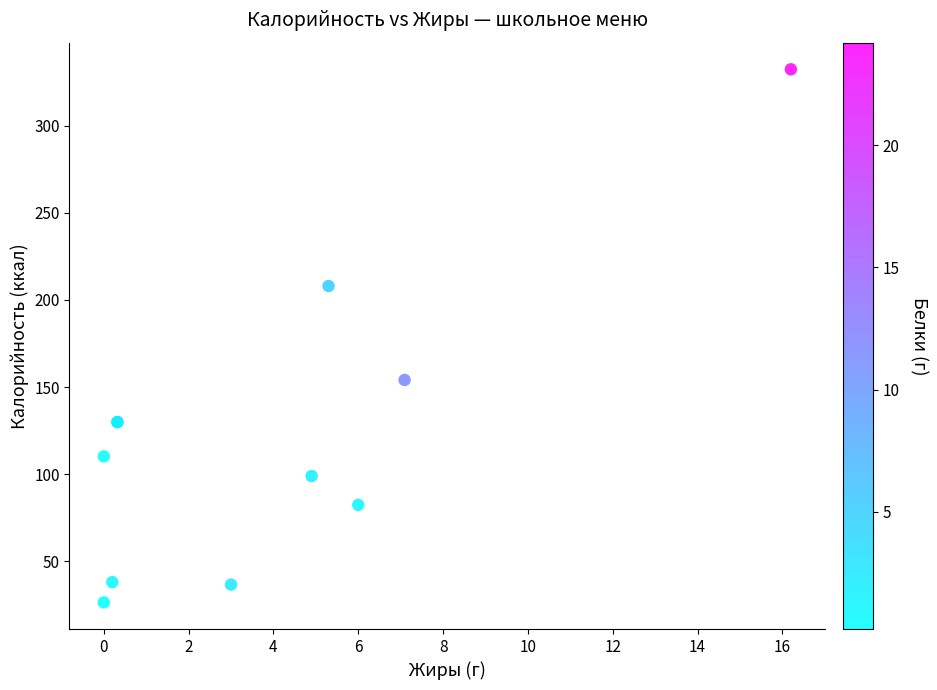

What Y value in the scatter plot is closest to 179?

154.1